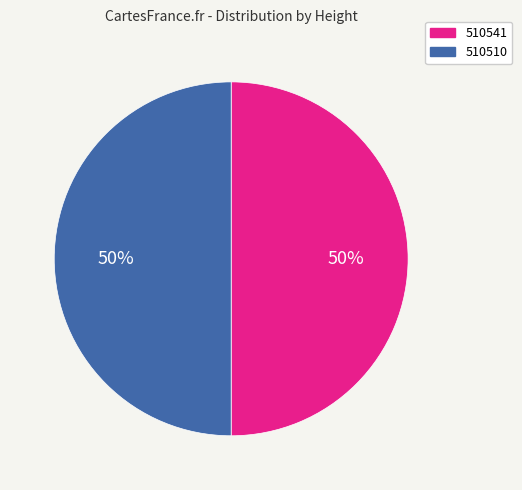

To the nearest percent, what is the combined percentage of 510510 and 510541?

100%